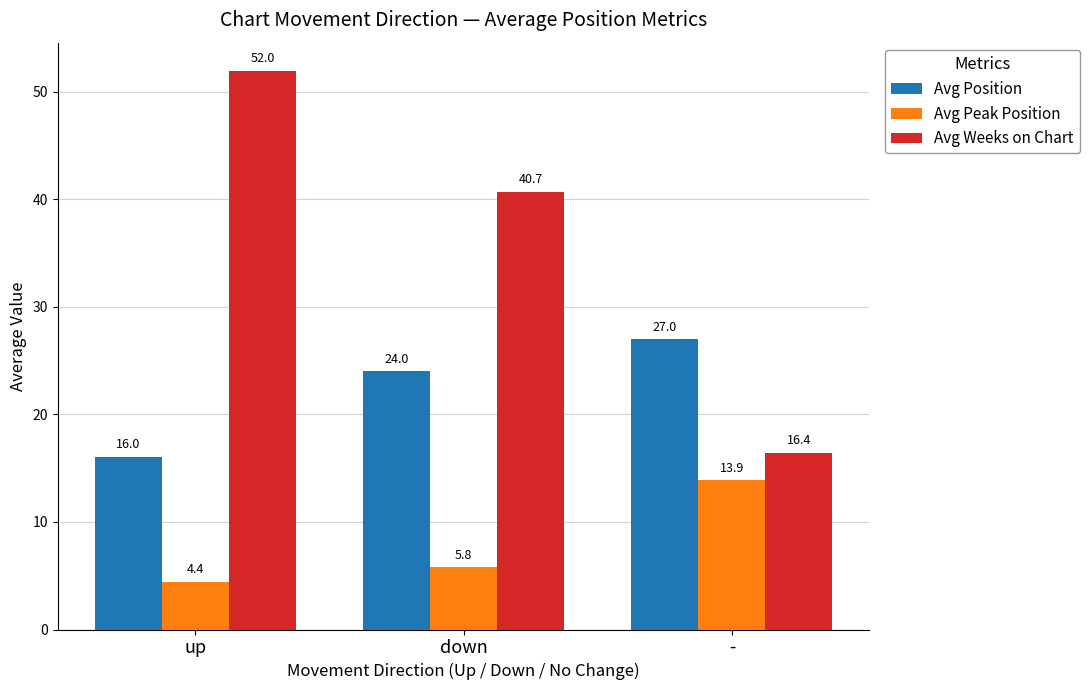

What is the spread (max minus min) of values at -?

13.1